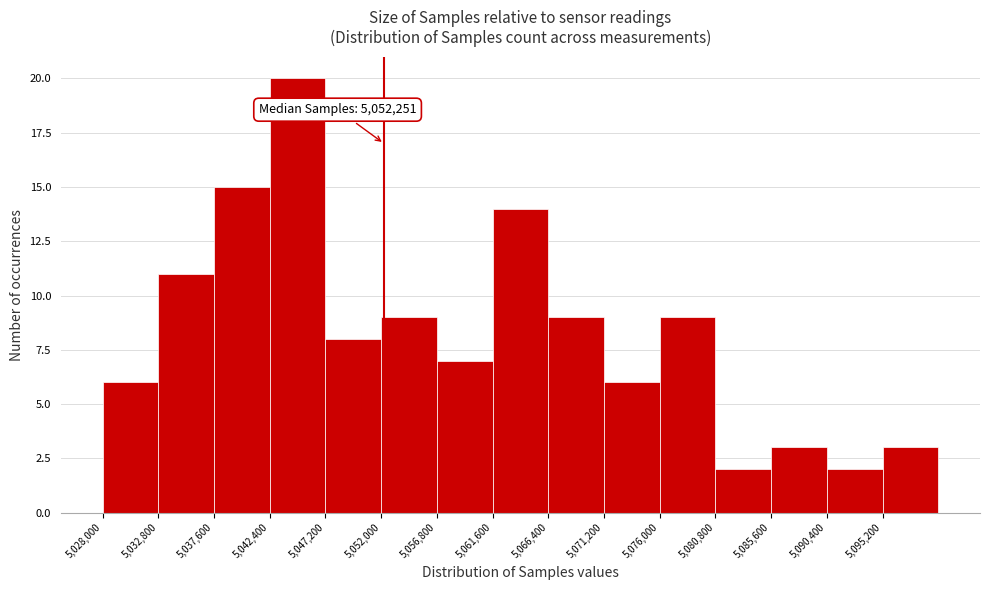

Over which range of the x-axis is the bar tallest?

5042400 to 5047200